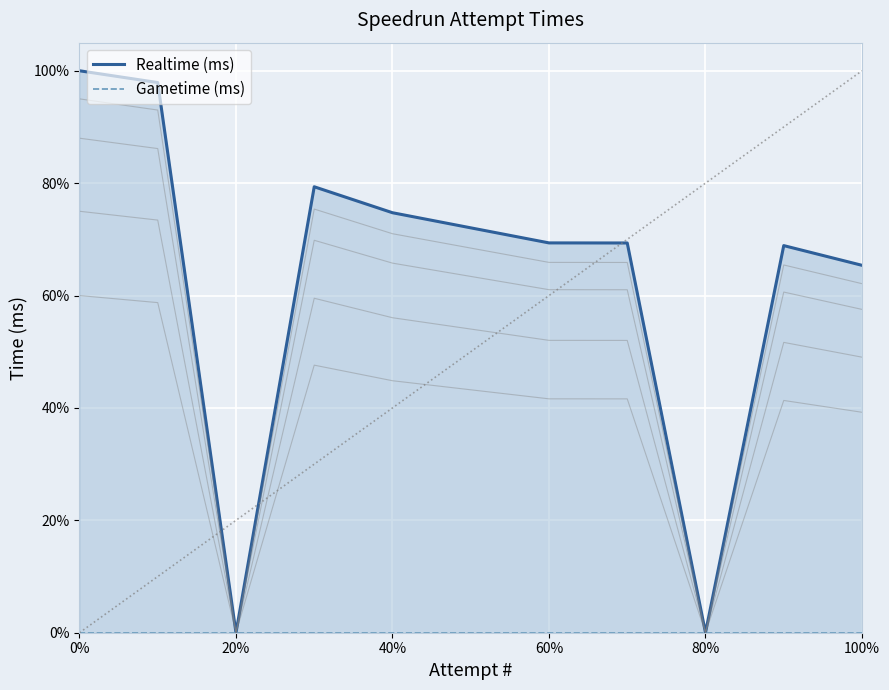

True or false: Realtime (ms) line and Gametime (ms) line intersect in this chart.

False